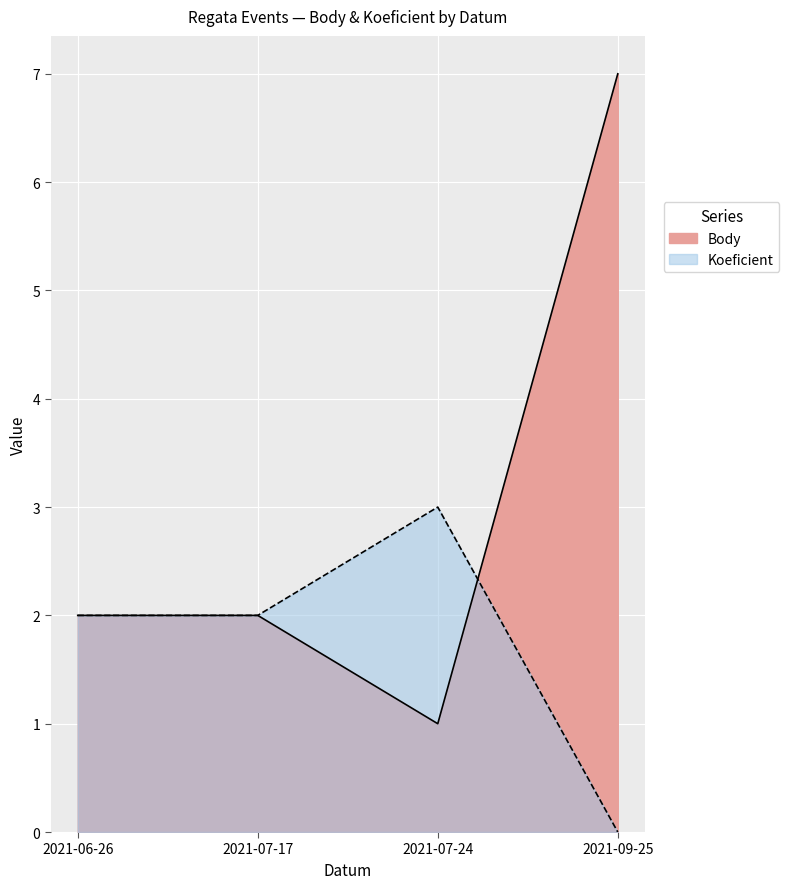

Which category has the lowest value across all series?

2021-09-25